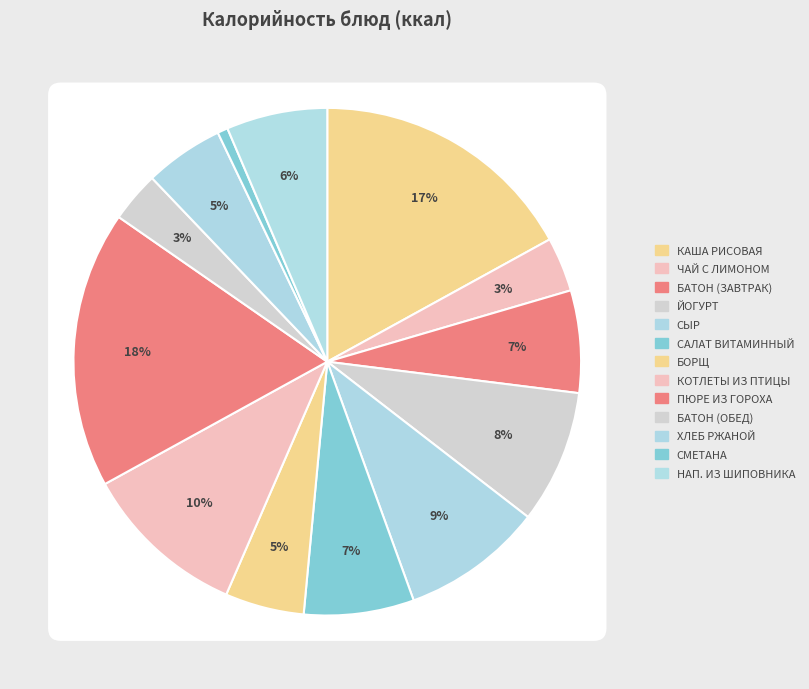

Which slice is the smallest?

сметана